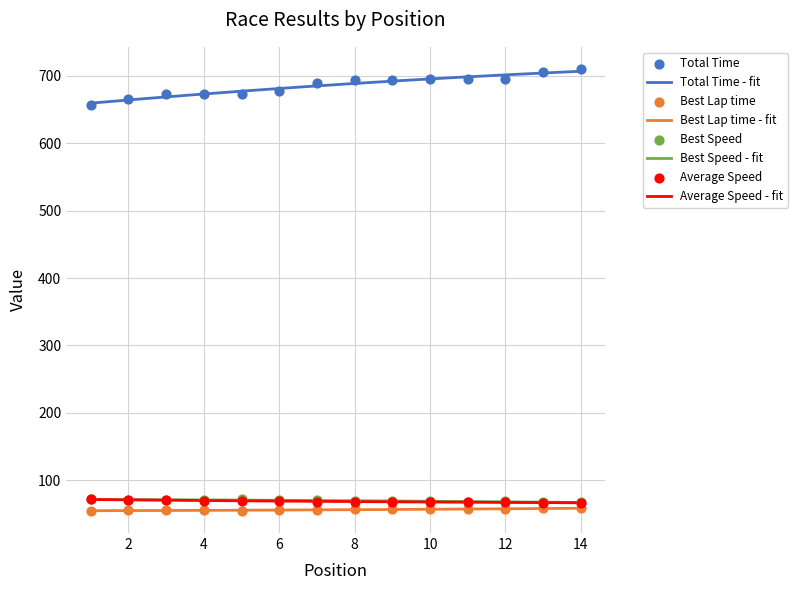

Which series has the widest spread of Y values?

Total Time